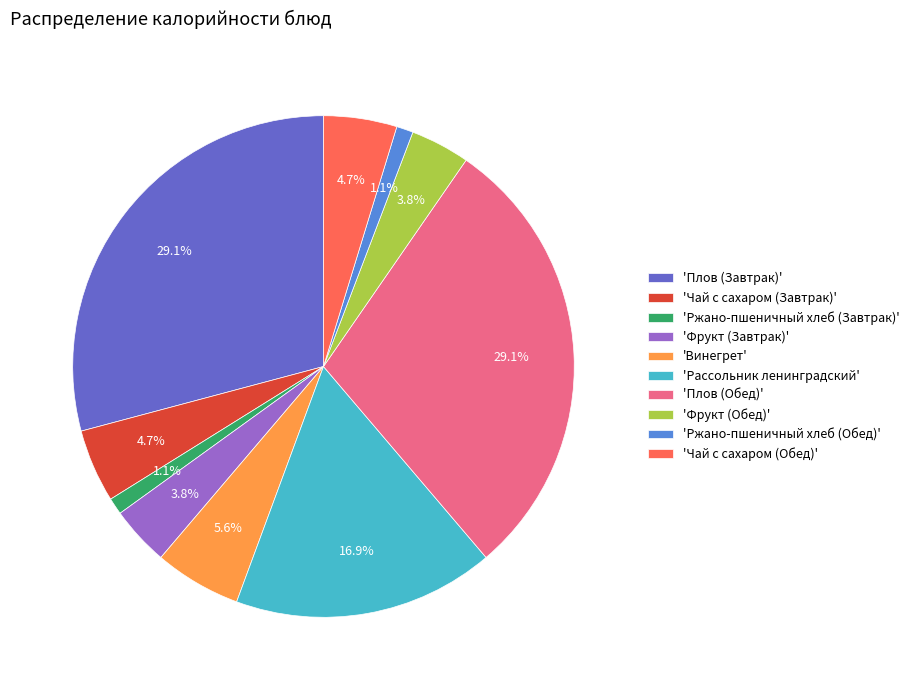

Approximately how many times larger is the value at 'Фрукт (Обед)' compared to 'Винегрет'?

0.7